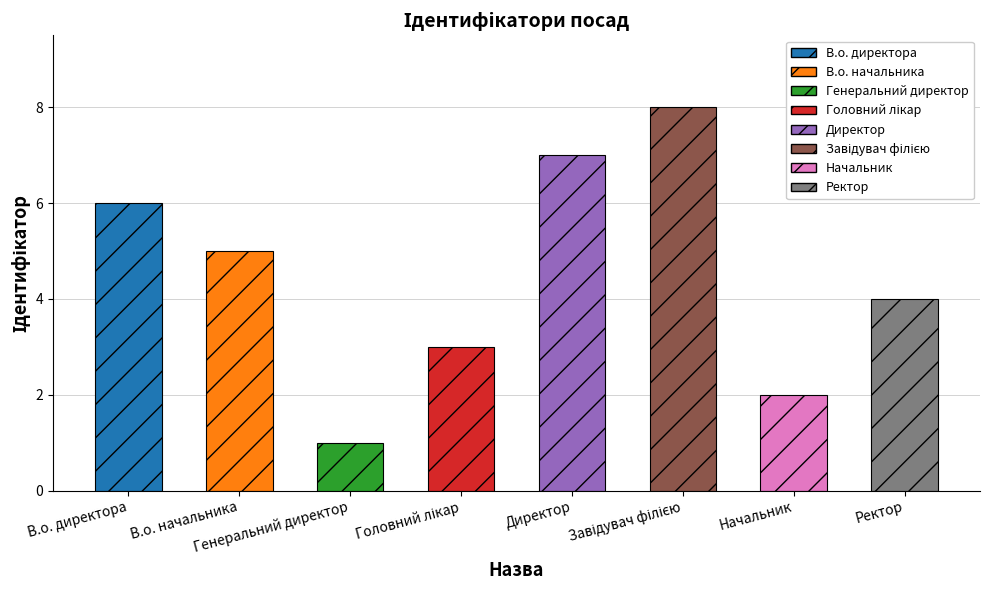

True or false: the data shows 2 at Начальник.

True